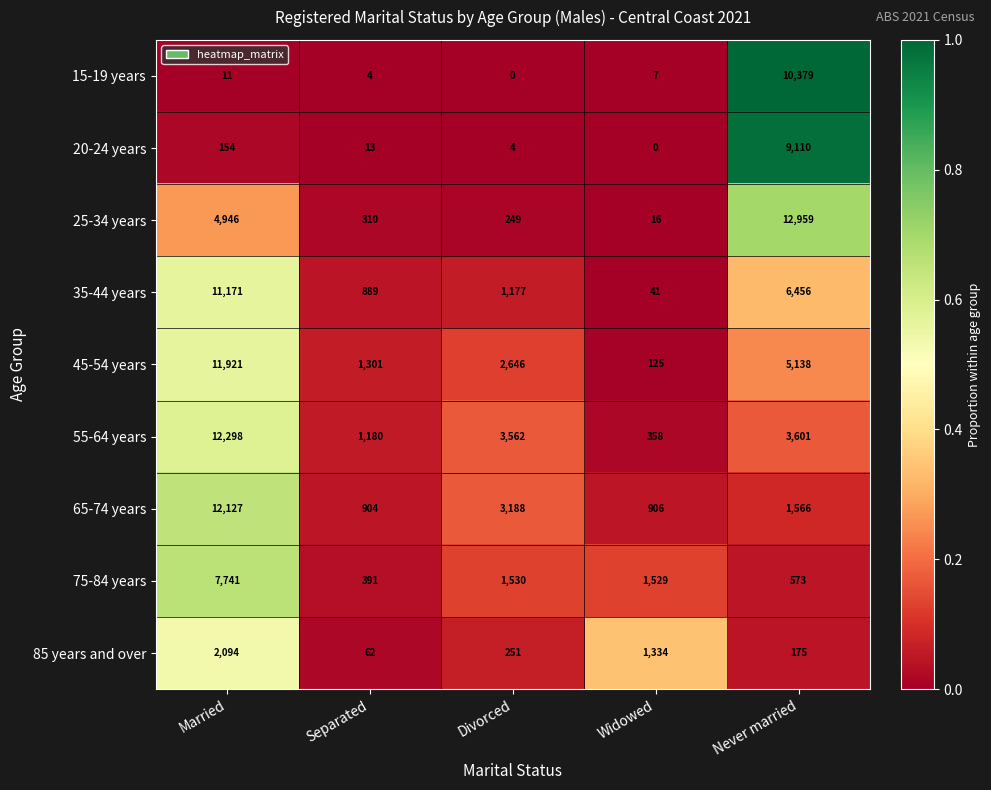

What is the sum of all 25-34 years values?

18480